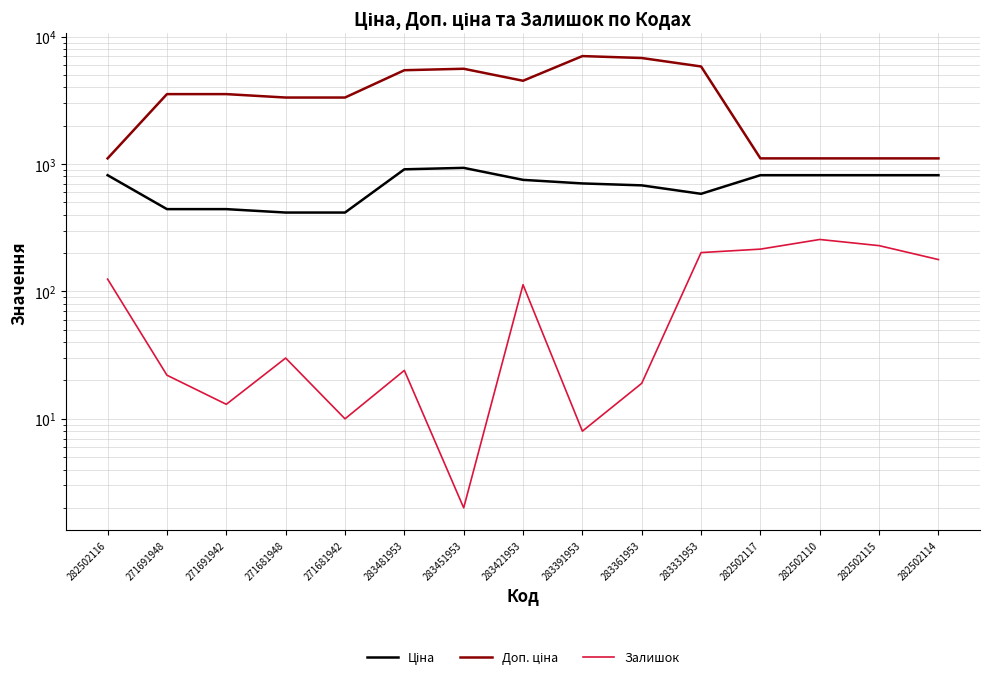

At which category is the sum across all series the highest?

283391953